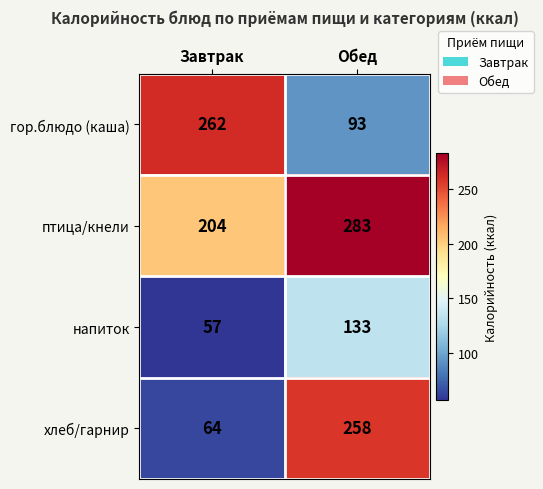

Count the number of categories in the chart.

2